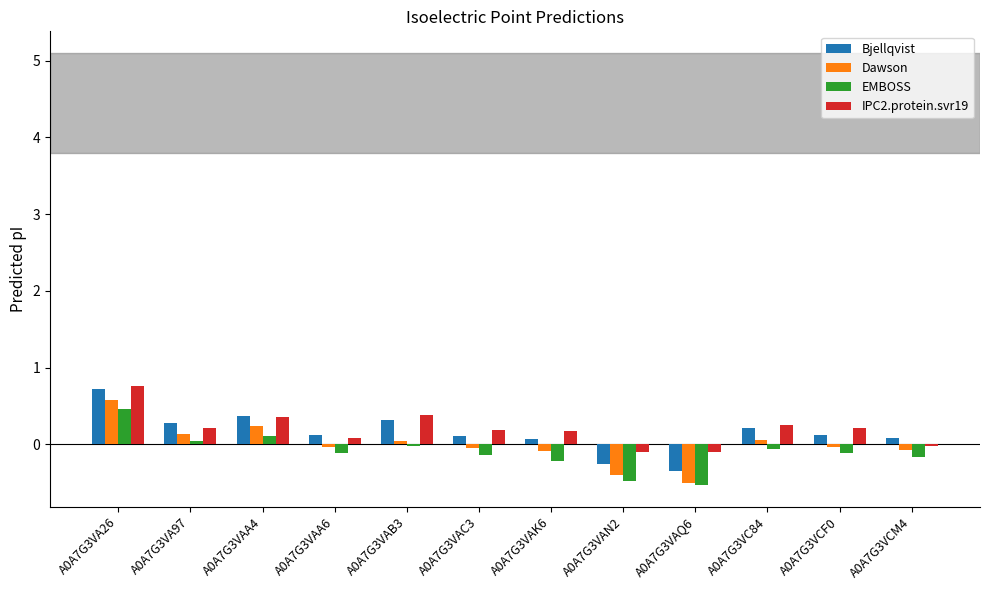

Is it true that Bjellqvist equals 0.2 at A0A7G3VC84?

True